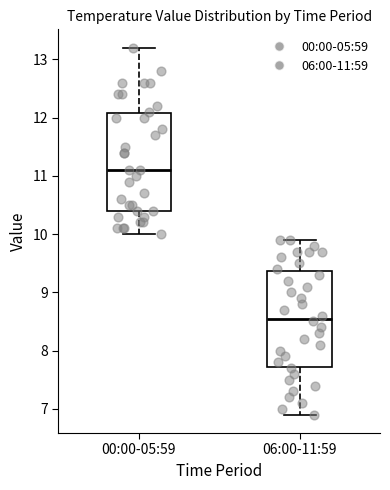

Where is the lower edge of the box for 06:00-11:59 on the y-axis? The values are not printed on the chart, so give them approximately, as read against the axis.

7.7